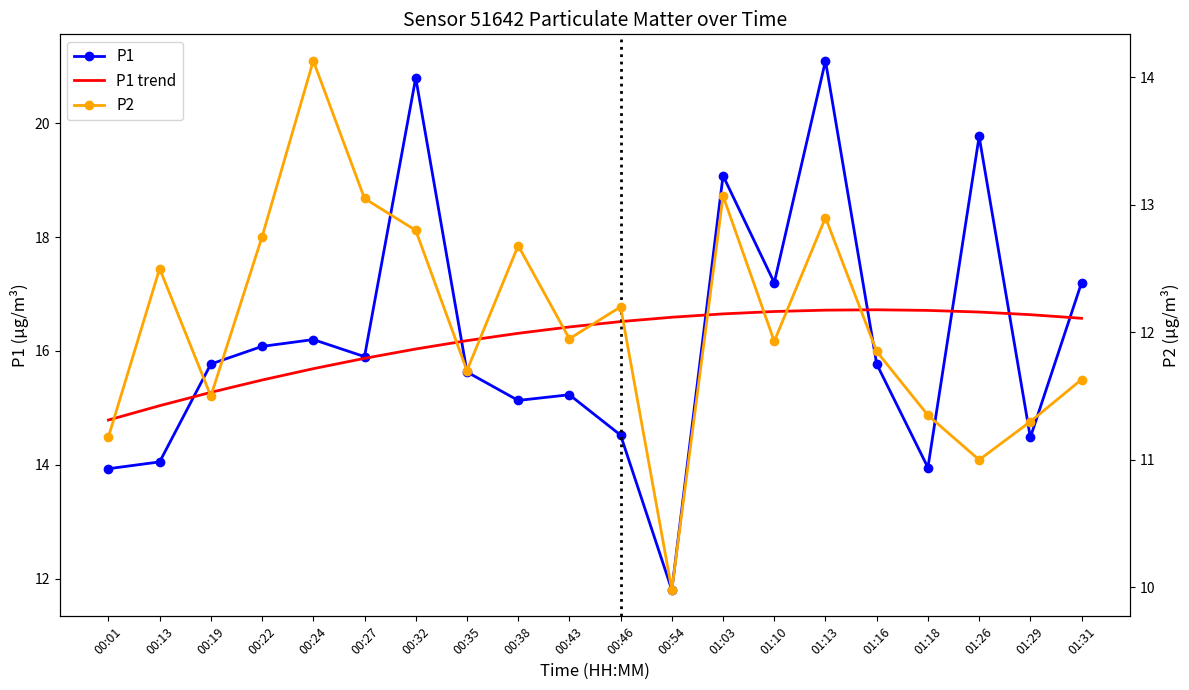

Is it true that P1 trend equals 4.4 at 00:46?

False